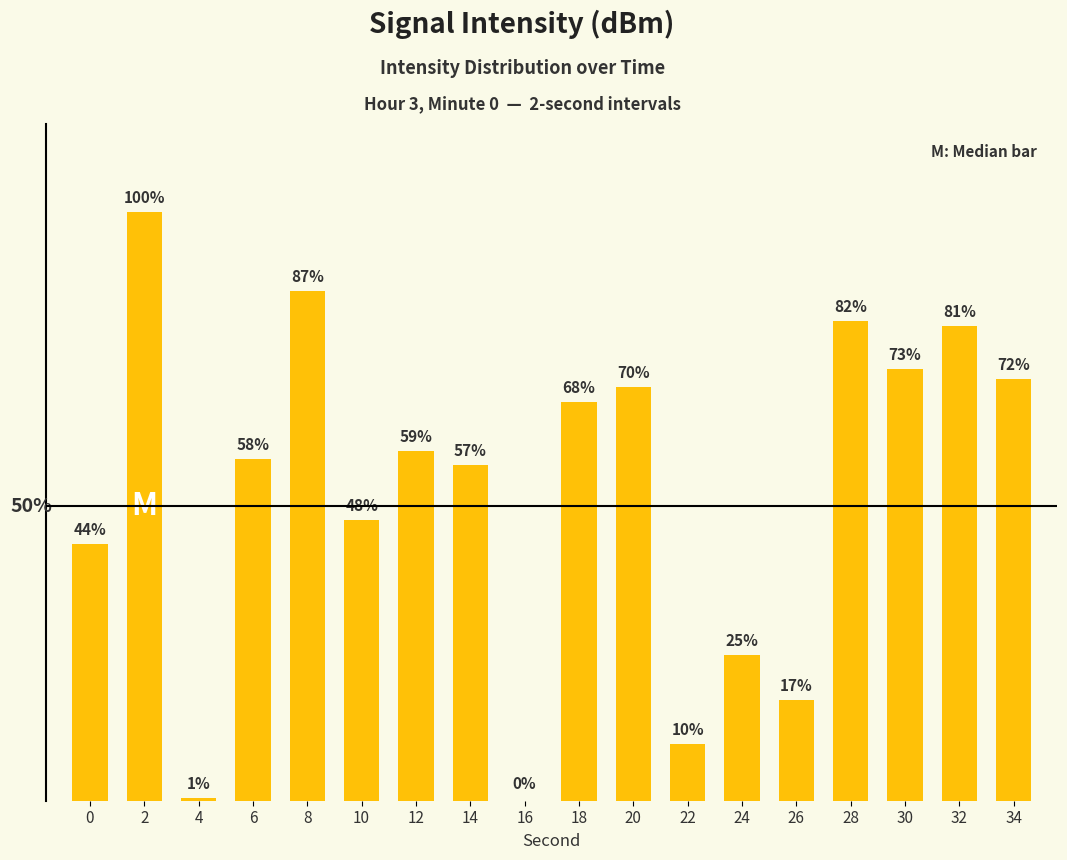

List the labels in order of value, smallest first.

16, 4, 22, 26, 24, 0, 10, 14, 6, 12, 18, 20, 34, 30, 32, 28, 8, 2